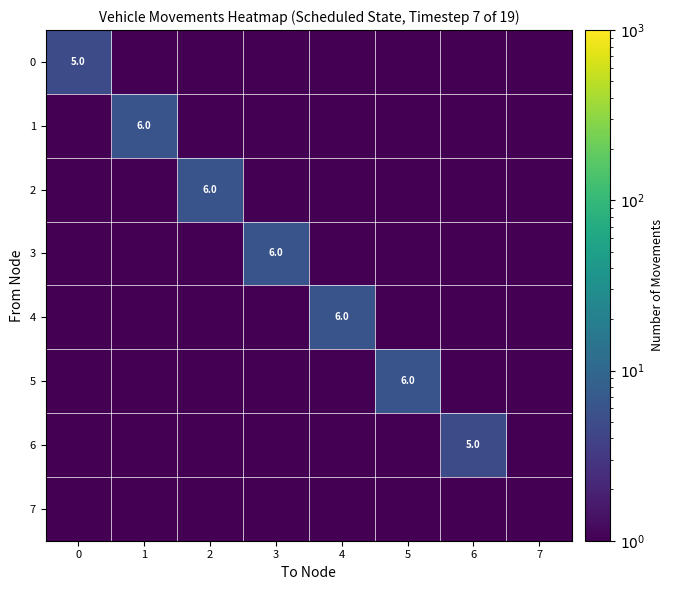

Rank the series at 4 from lowest to highest value.

0, 1, 2, 3, 5, 6, 7, 4